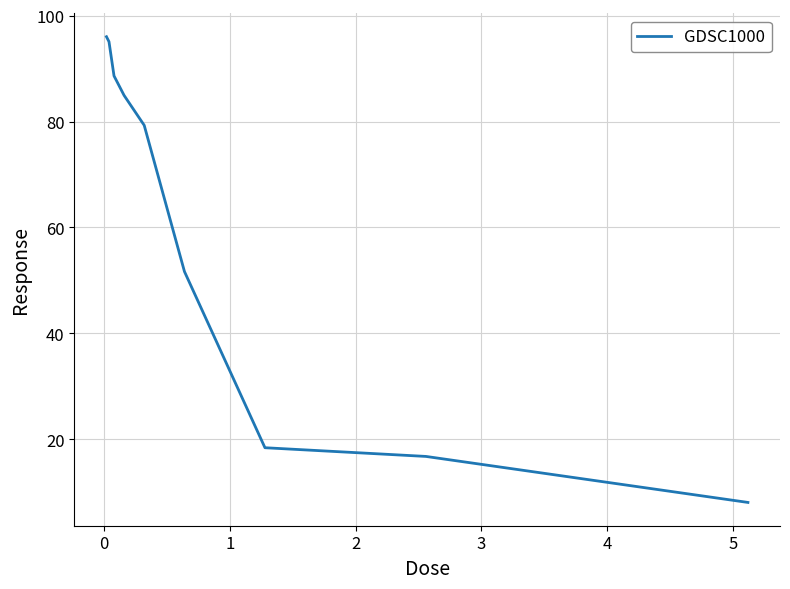

What is the greatest value displayed?

96.0